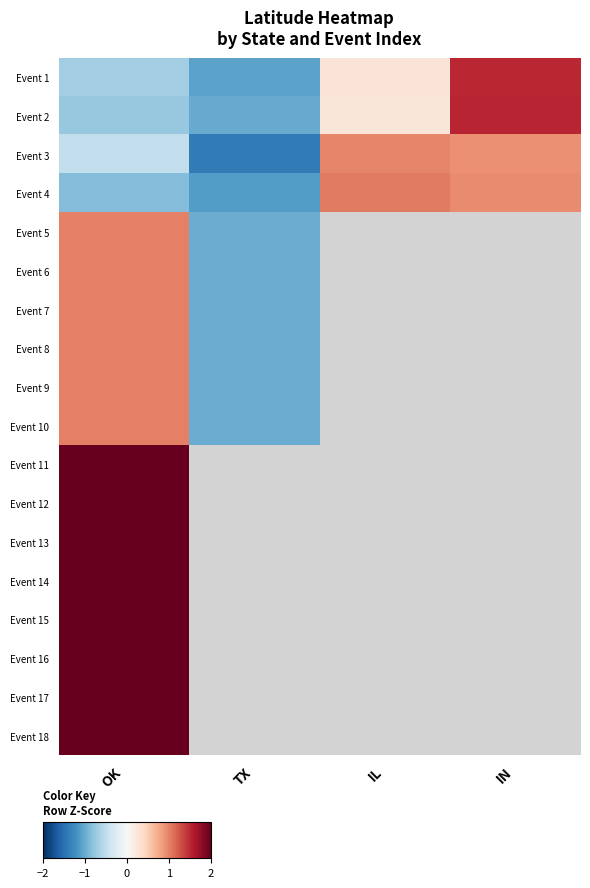

At how many categories does at least one series exceed 0?

3